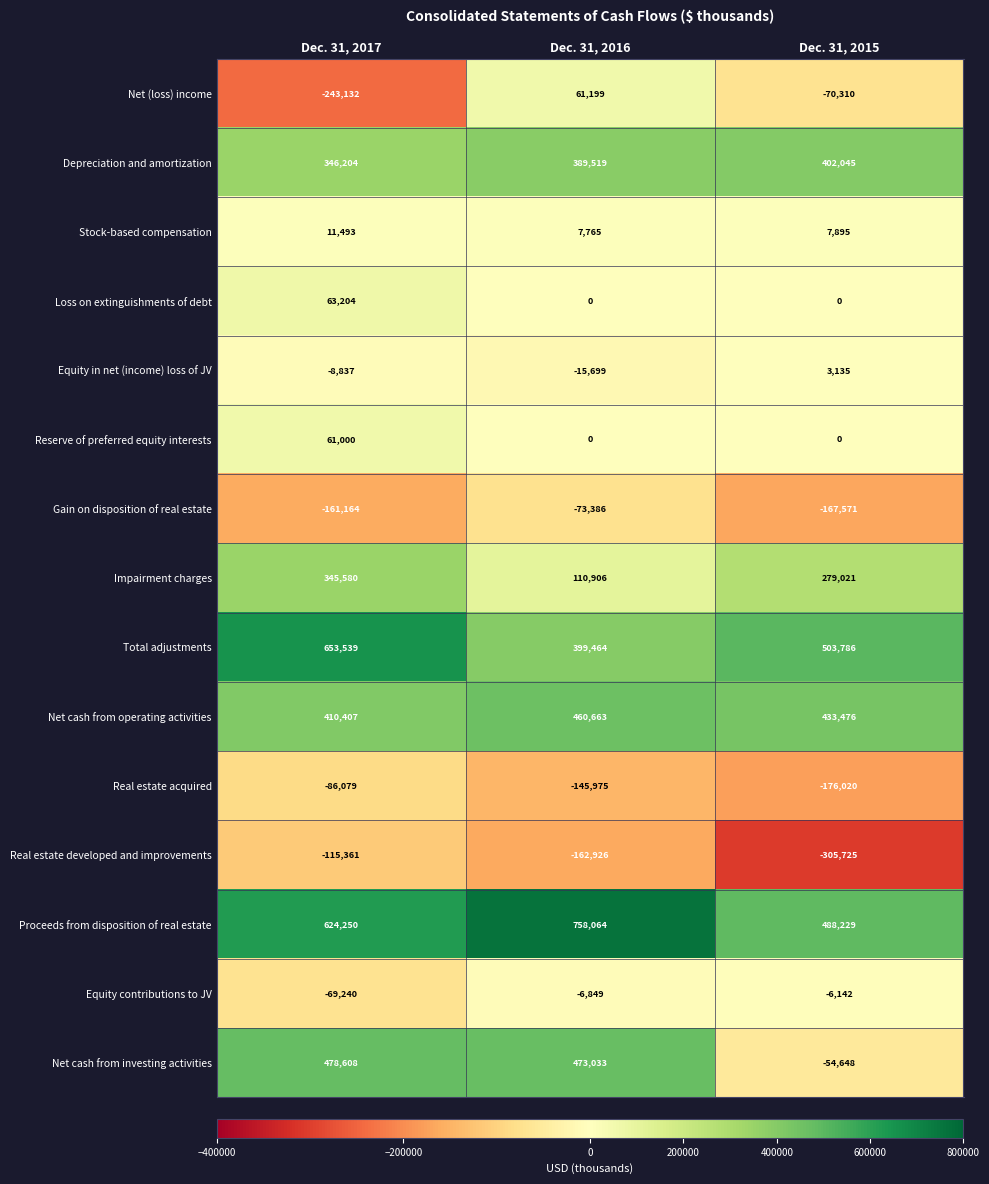

How many series are shown in this chart?

15